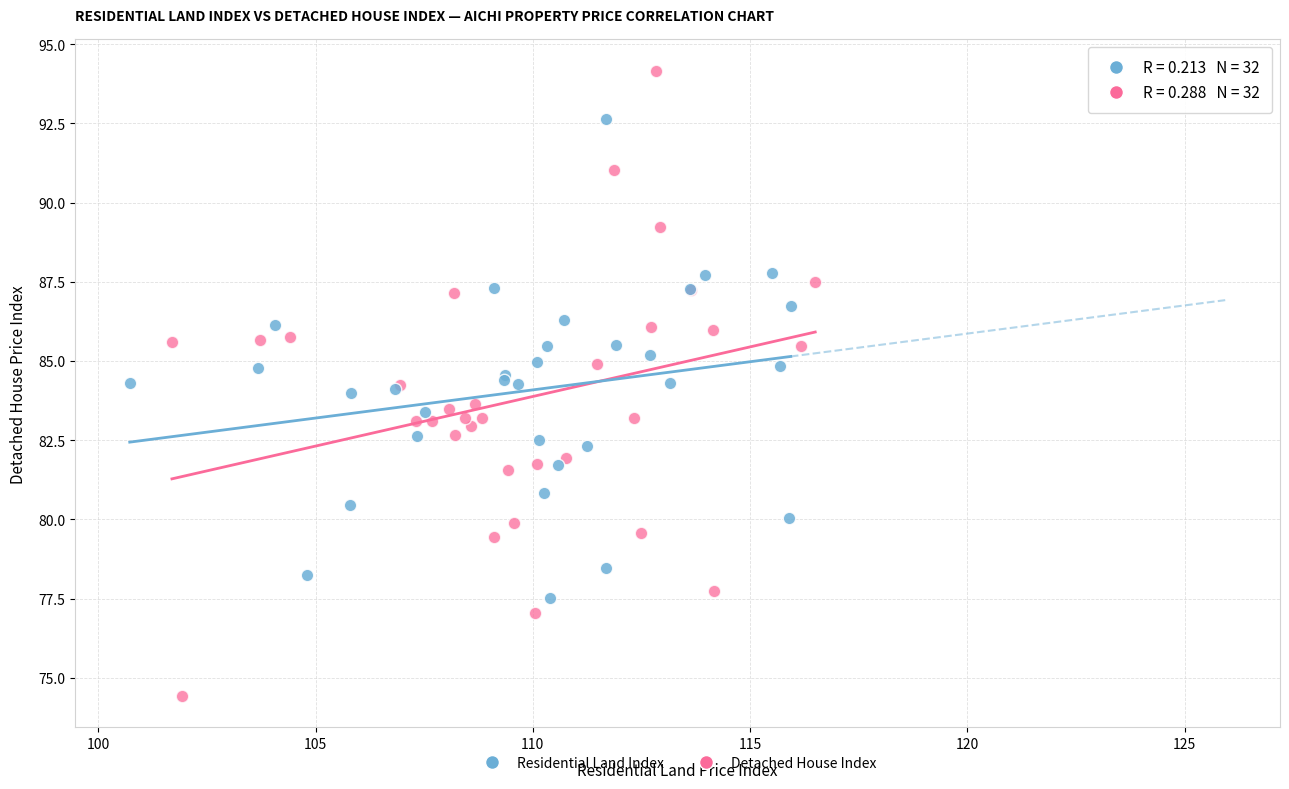

Which series has the largest Y range (max minus min)?

Detached House Index